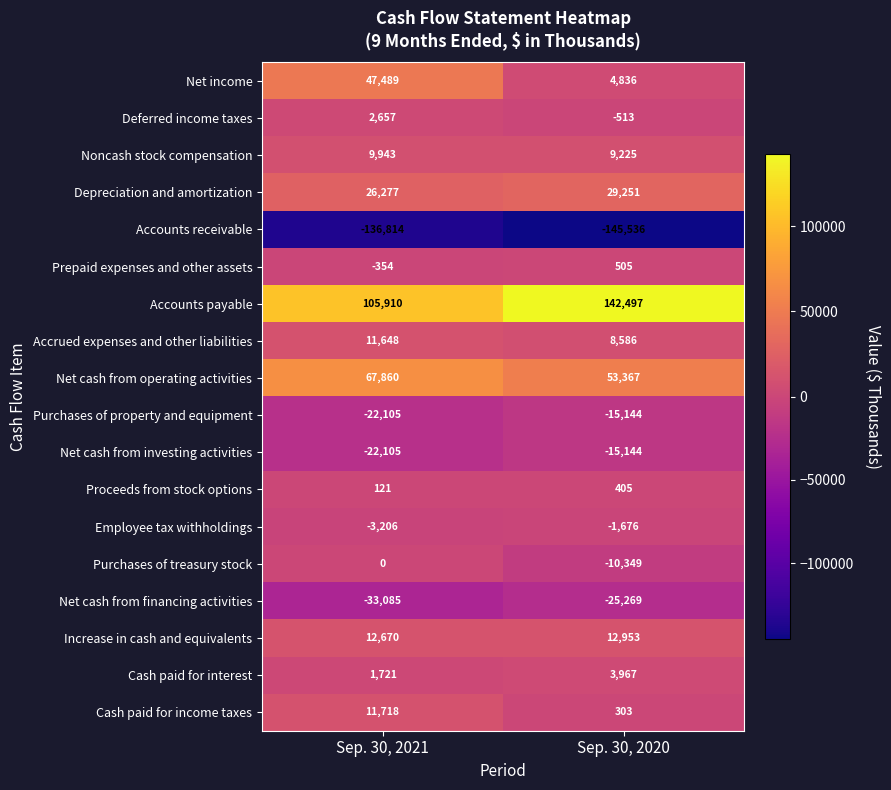

How many series are shown in this chart?

18